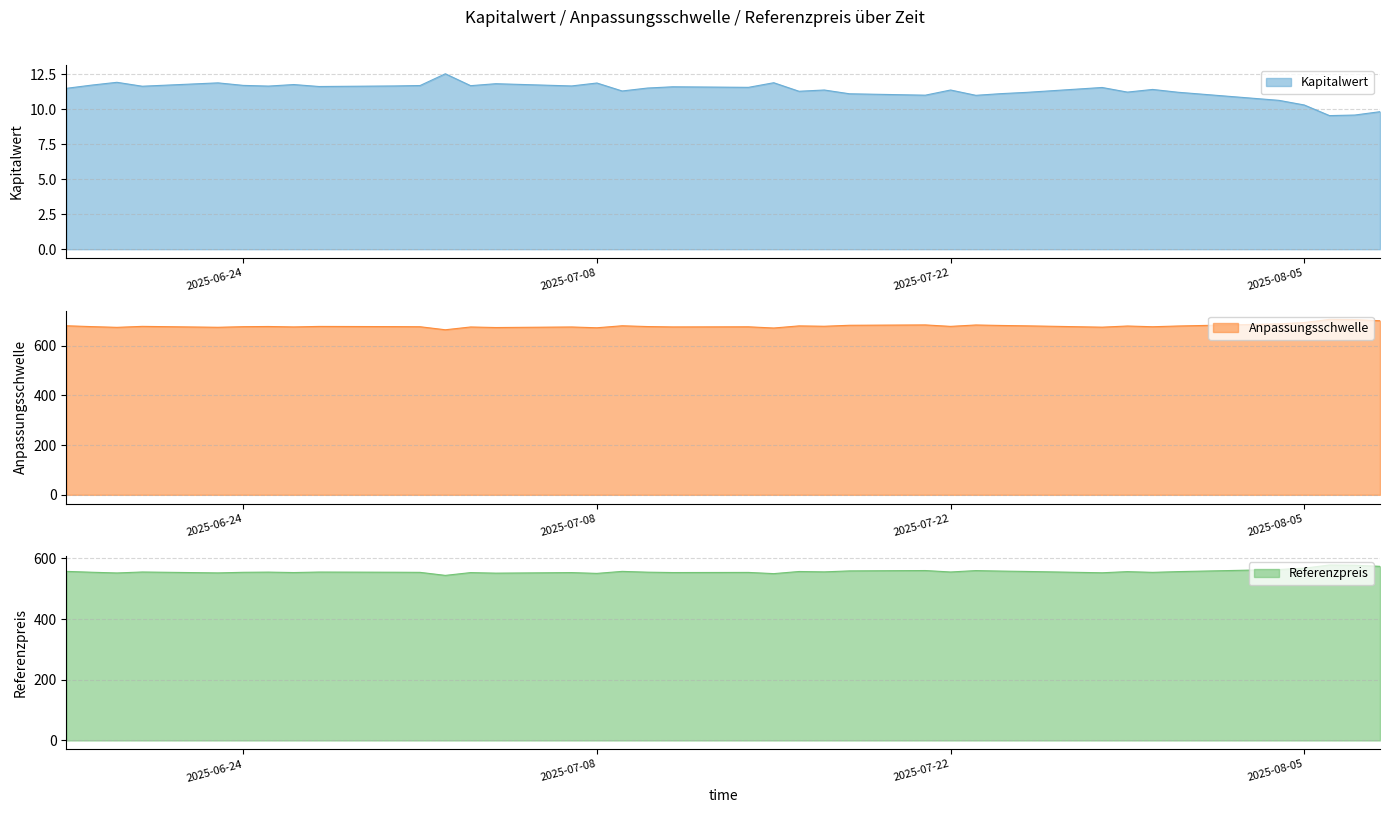

How many interior local valleys does the Kapitalwert_line series have?

12